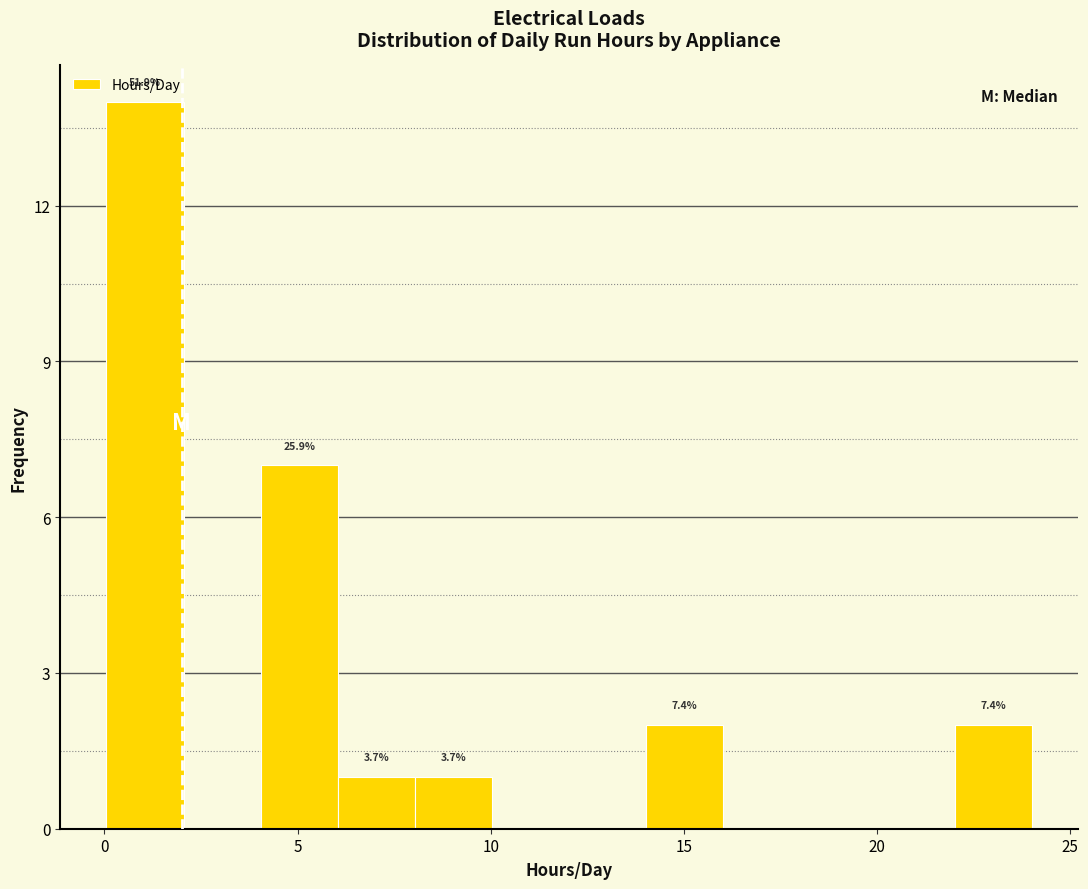

Read against the x-axis, roughly where is the centre of the tallest bar?

1.0